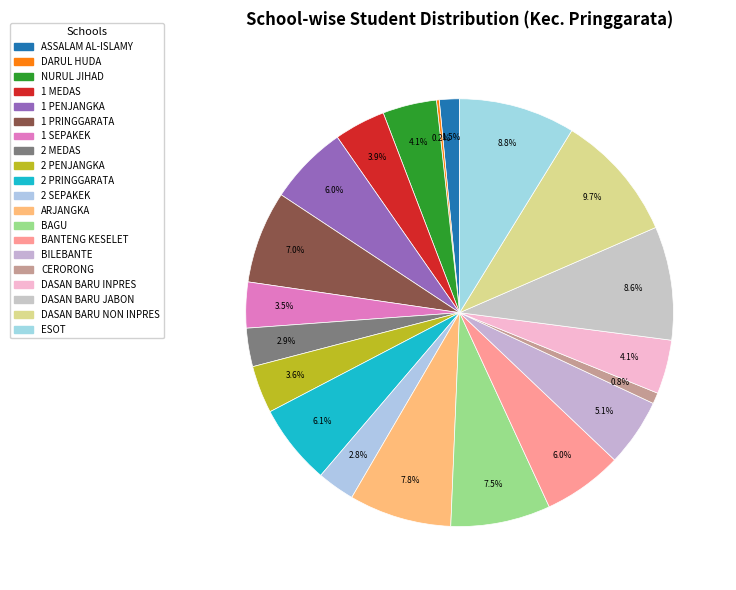

Which category has the biggest portion of the pie?

SD NEGERI DASAN BARU NON INPRES